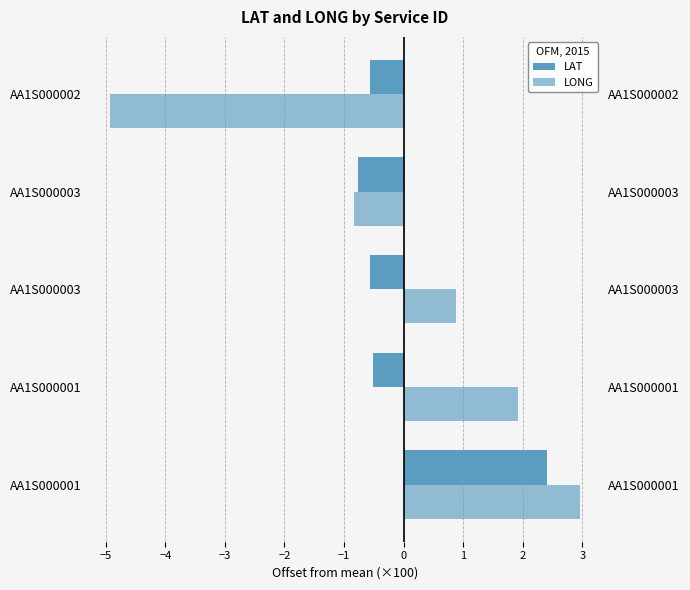

How many positive values does the LONG series have?

3